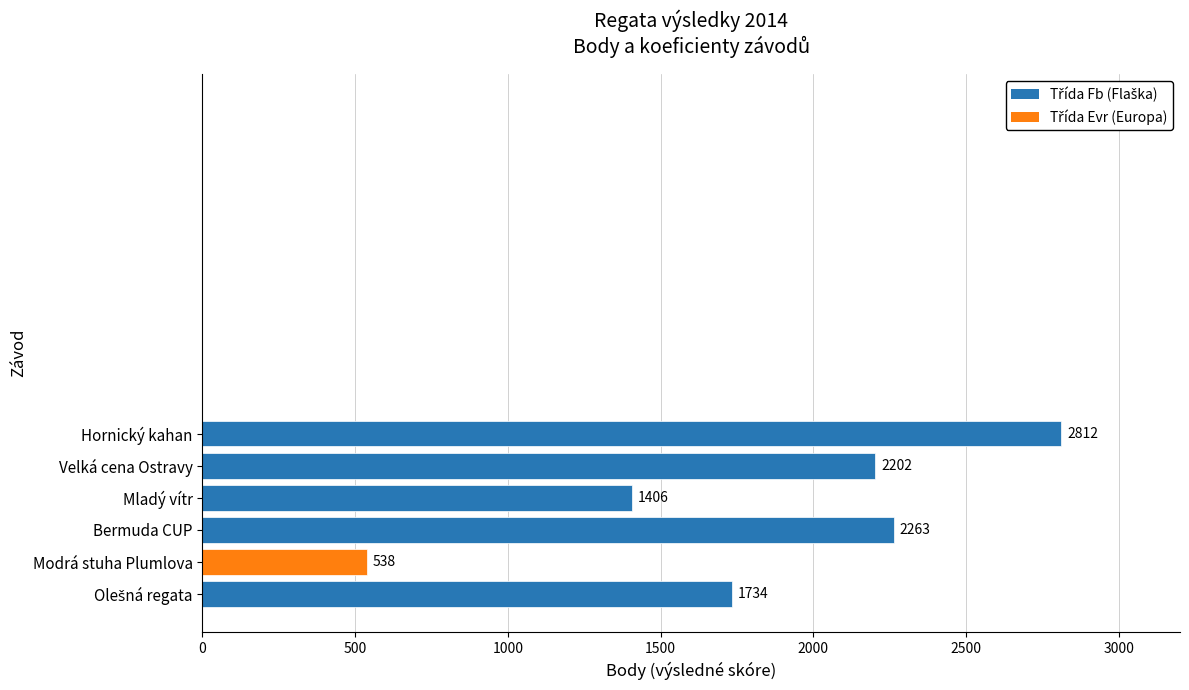

Are the bars horizontal?

Yes